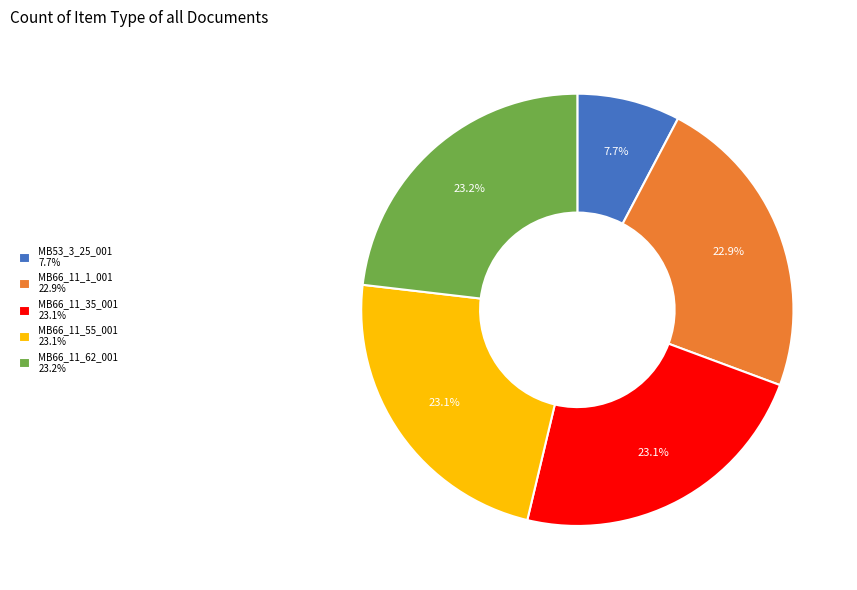

To the nearest percent, what is the combined percentage of MB66_11_1_001 and MB66_11_62_001?

46%